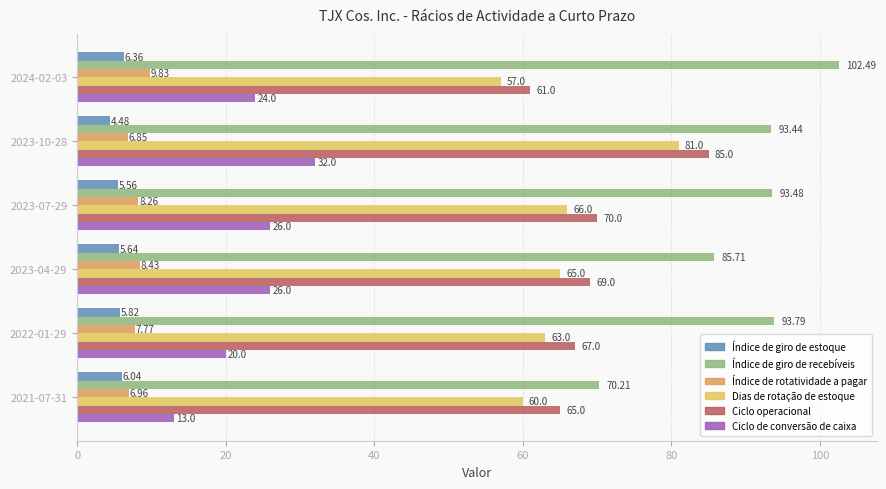

How many series are shown in this chart?

6